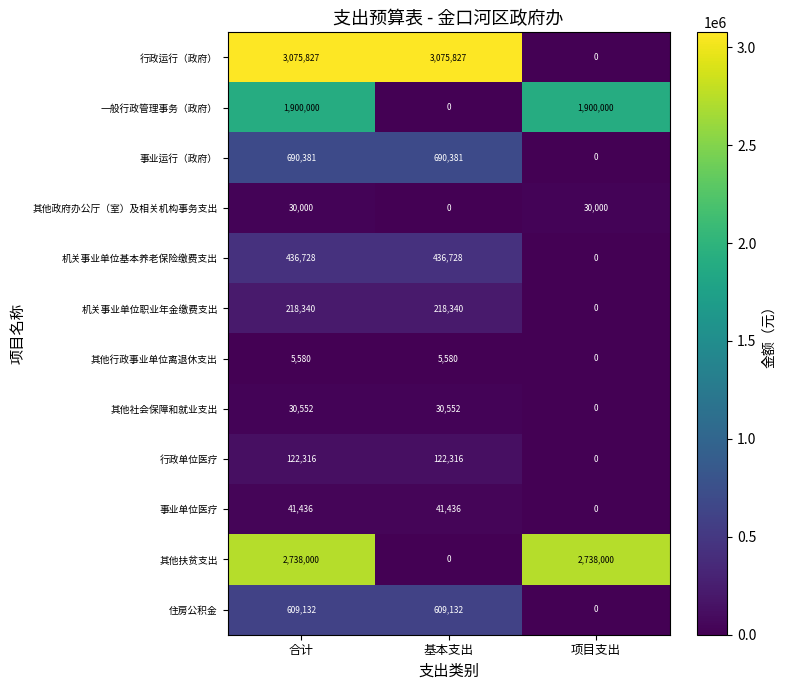

The 其他扶贫支出 series shows 960435 at 合计. True or false?

False